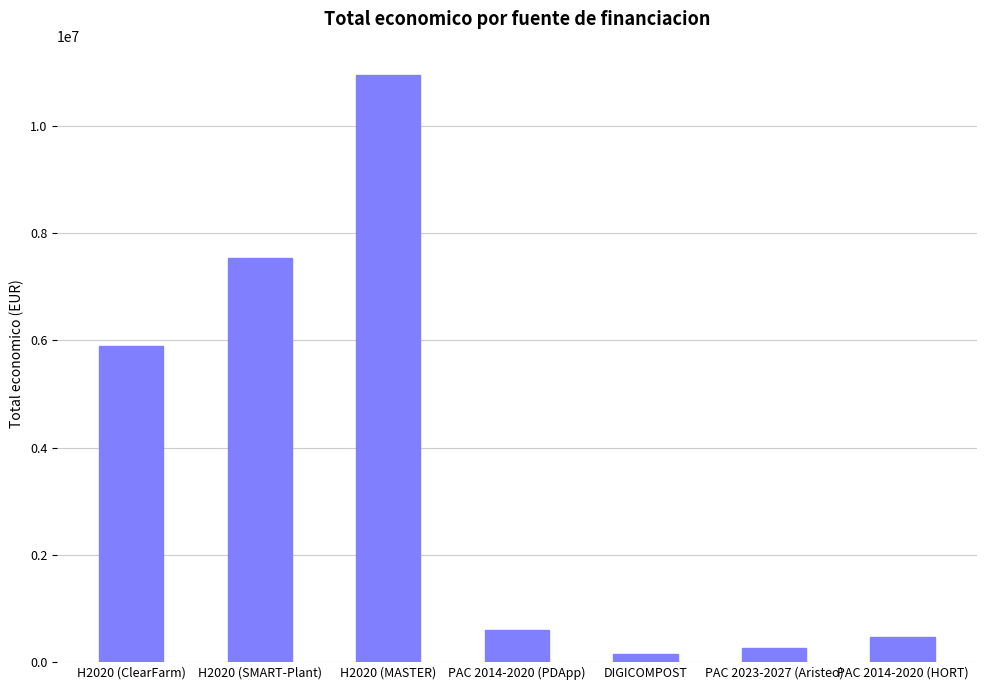

What is the label of the 3rd bar from the left?

H2020 (MASTER)